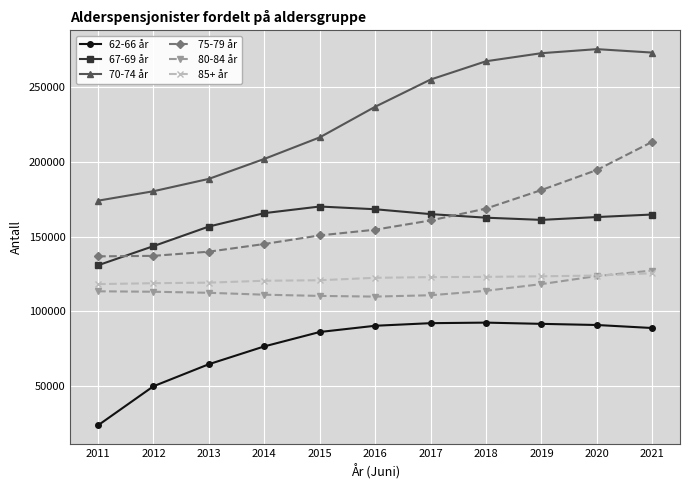

How many distinct data groups are displayed?

6